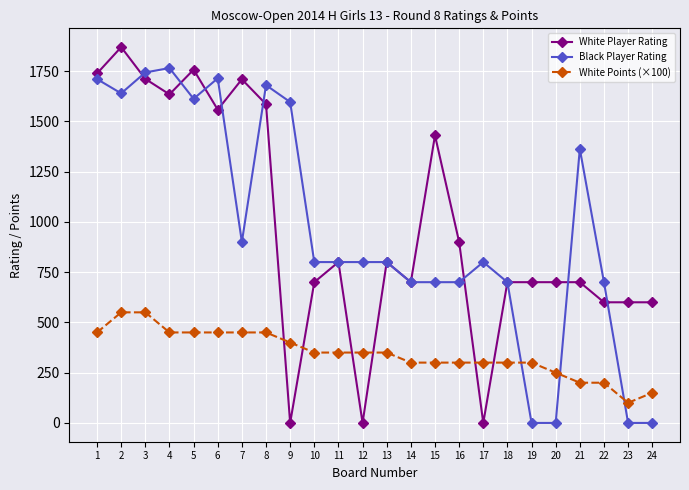

The White Points (×100) series shows 214 at 1. True or false?

False